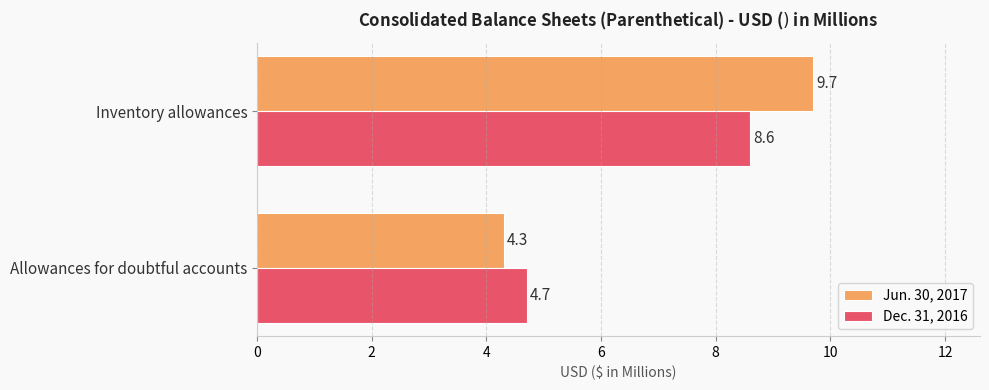

What is the difference between the maximum and minimum values in the Jun. 30, 2017 series?

5.4